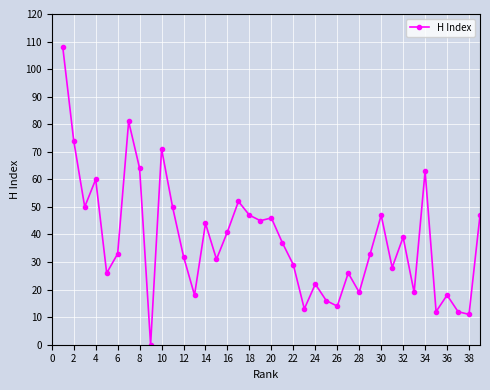

What is the maximum value shown in the chart?

108